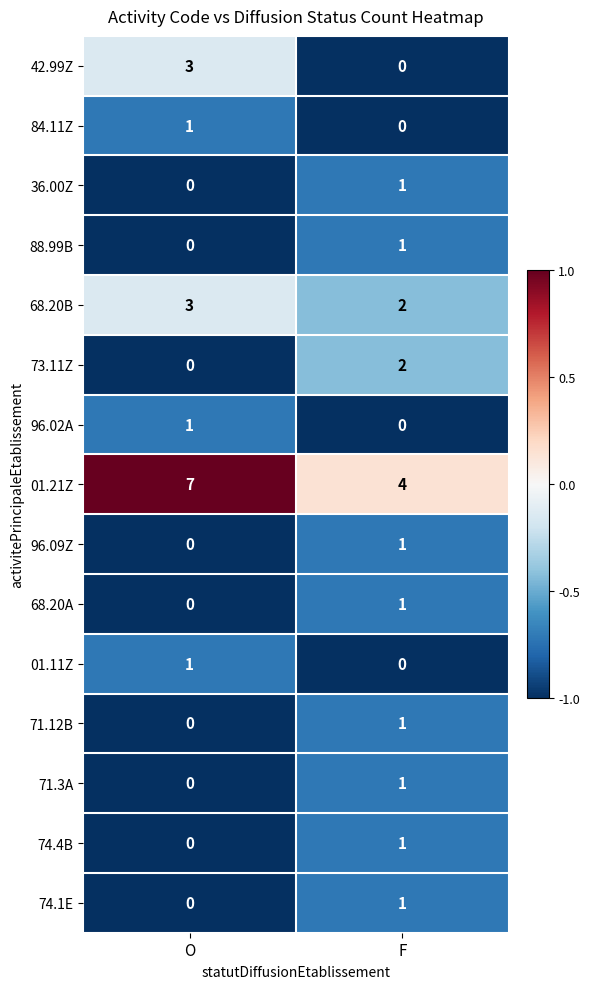

Is it true that 74.1E equals 1 at O?

False